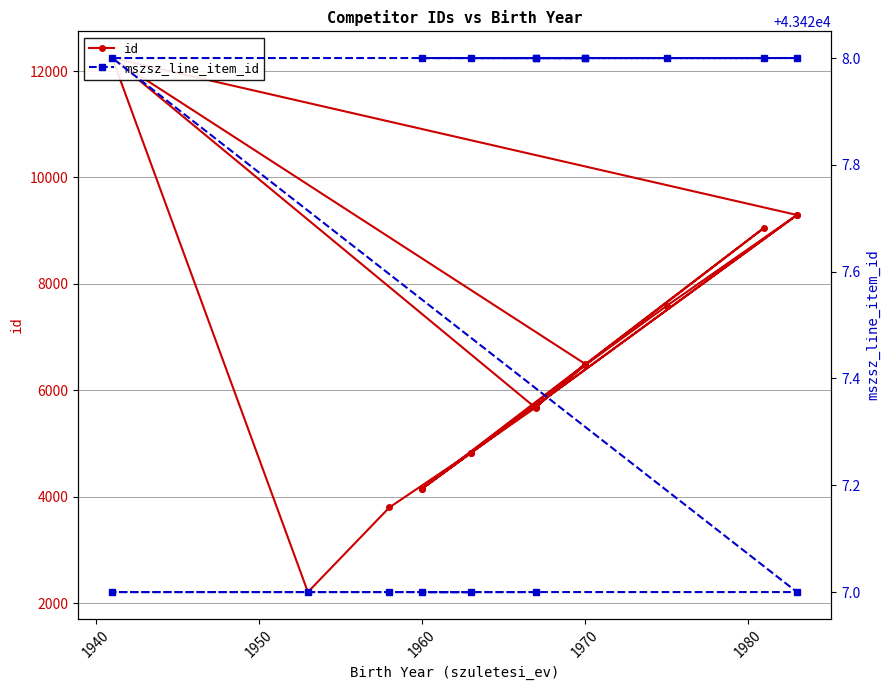

What is the value of the id point at the 17th from the left?

5695